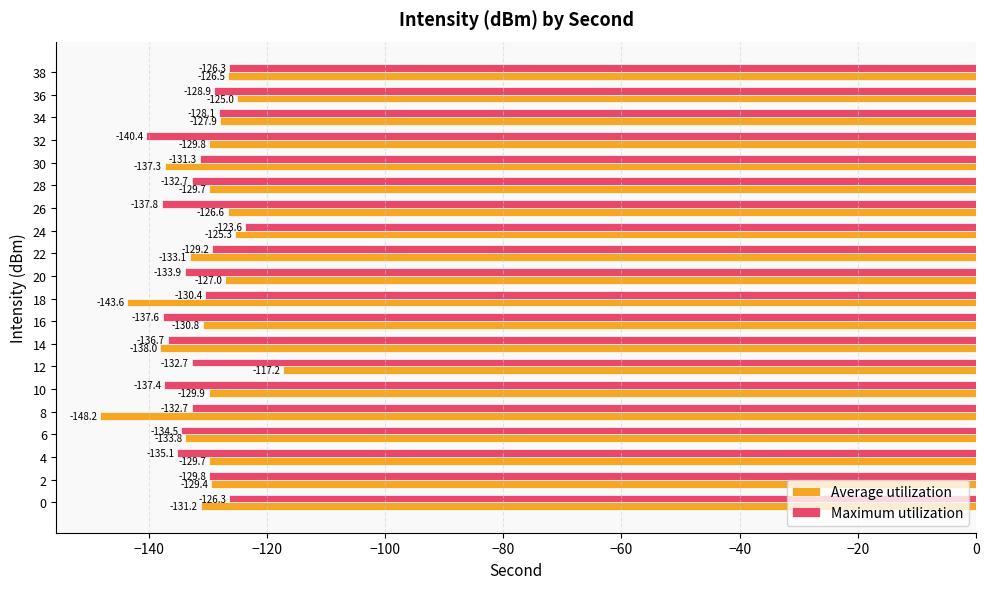

At which category is the sum across all series the highest?

24